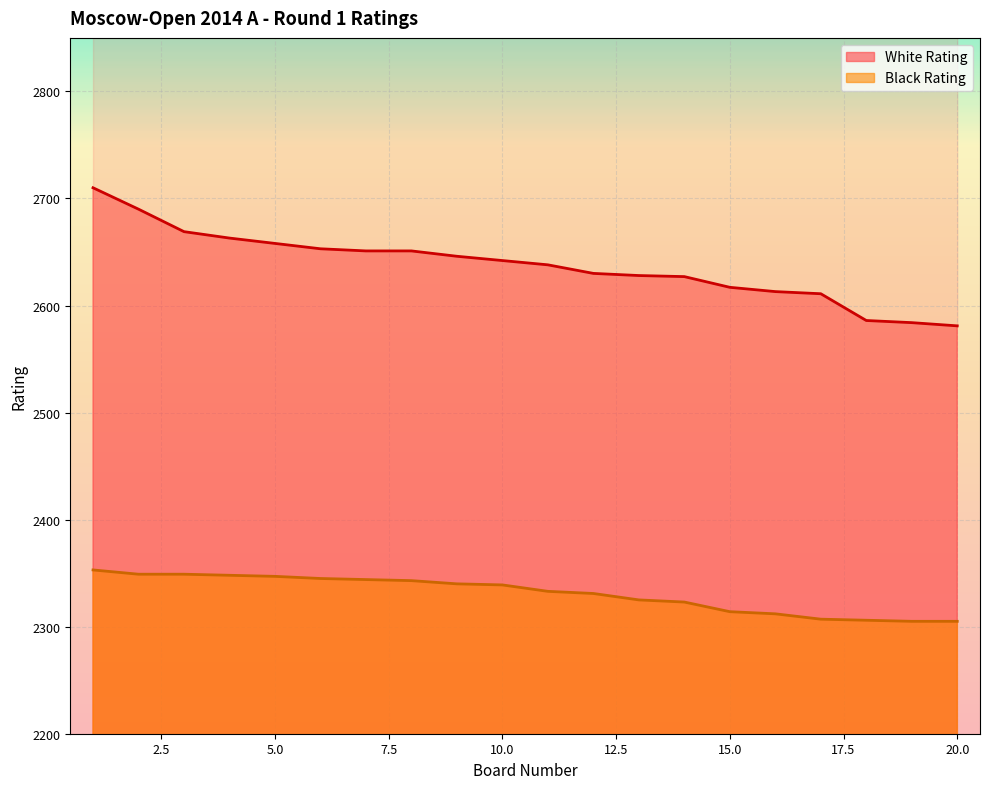

What is the maximum value for Black Rating?

2353